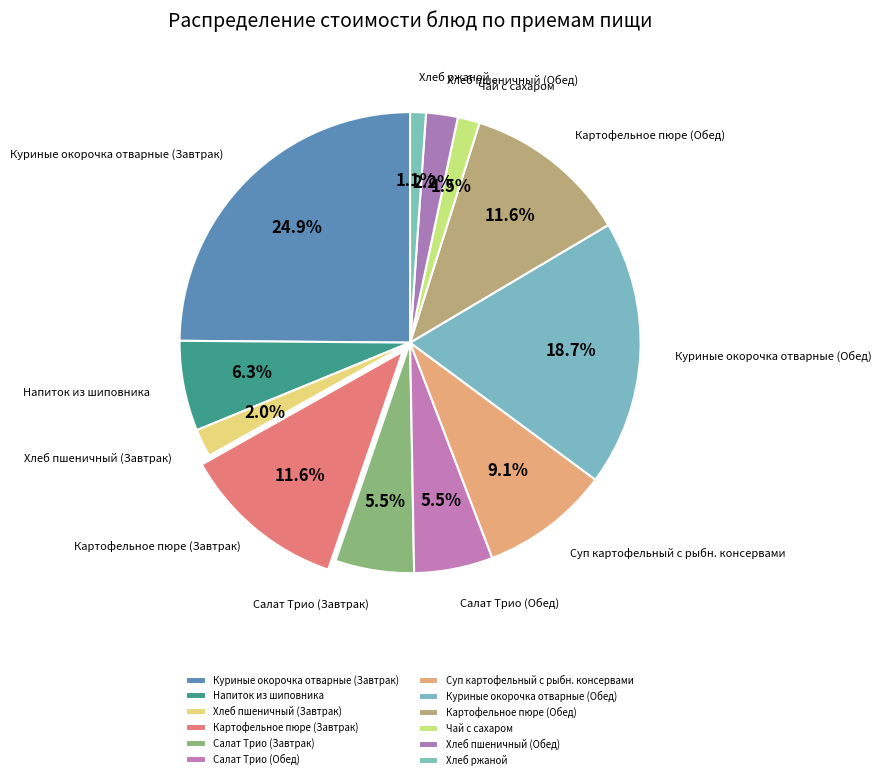

What is the largest slice in the pie chart?

Куриные окорочка отварные (Завтрак)